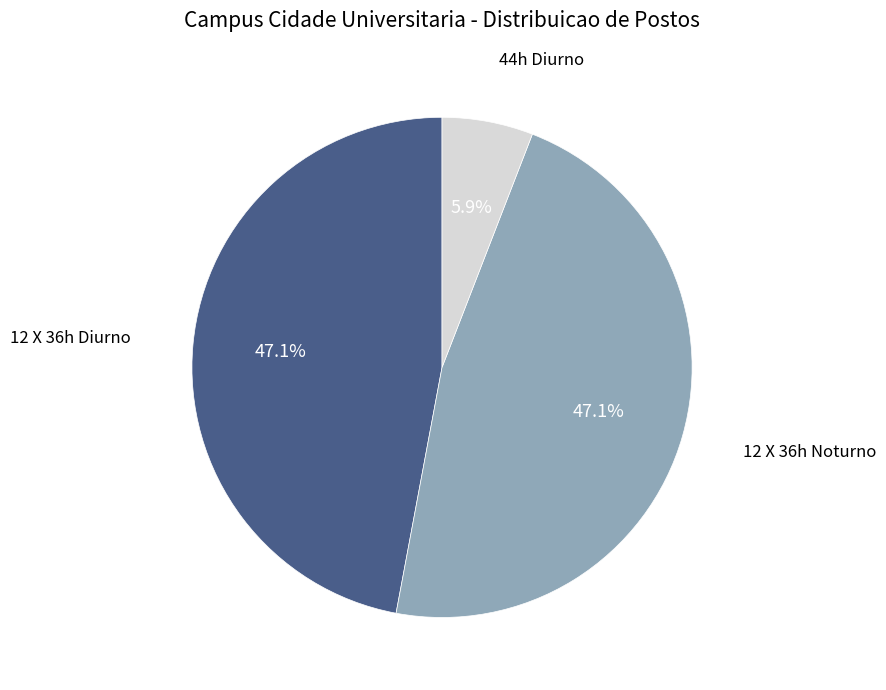

To the nearest percent, what is the combined percentage of 12 X 36h Noturno and 12 X 36h Diurno?

94%